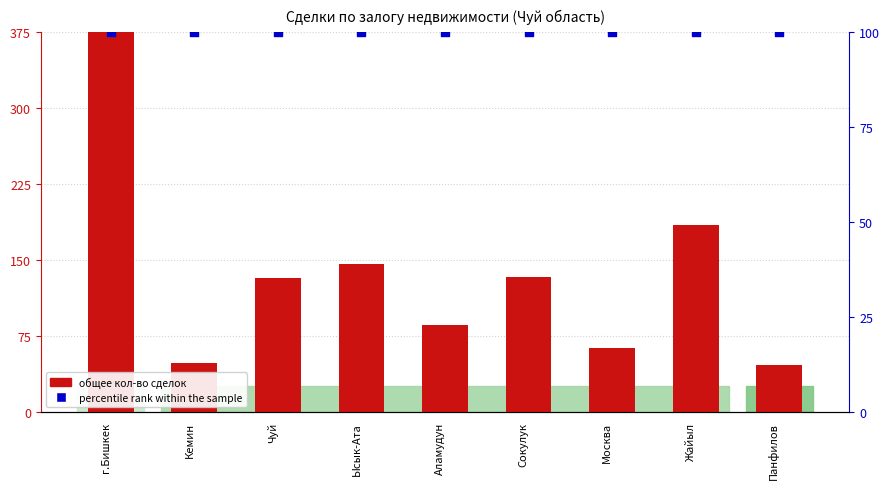

What are all the series names shown in the legend?

общее кол-во сделок, percentile rank within the sample